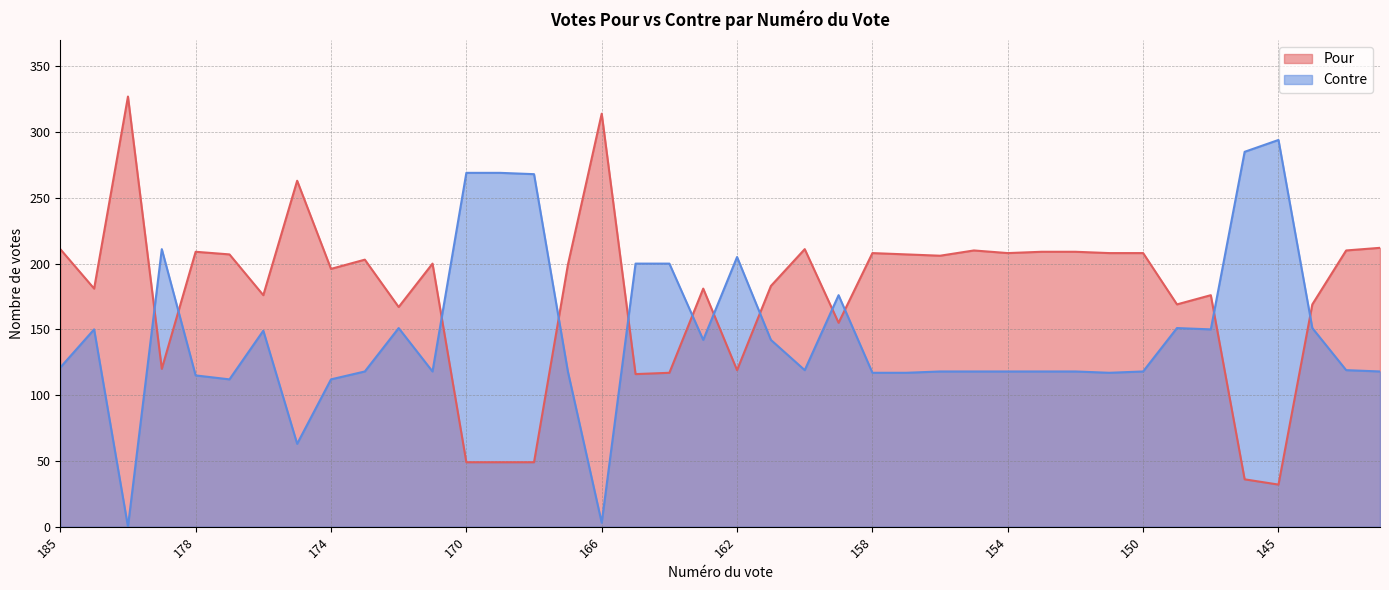

How many data points in Pour are less than 200?

20